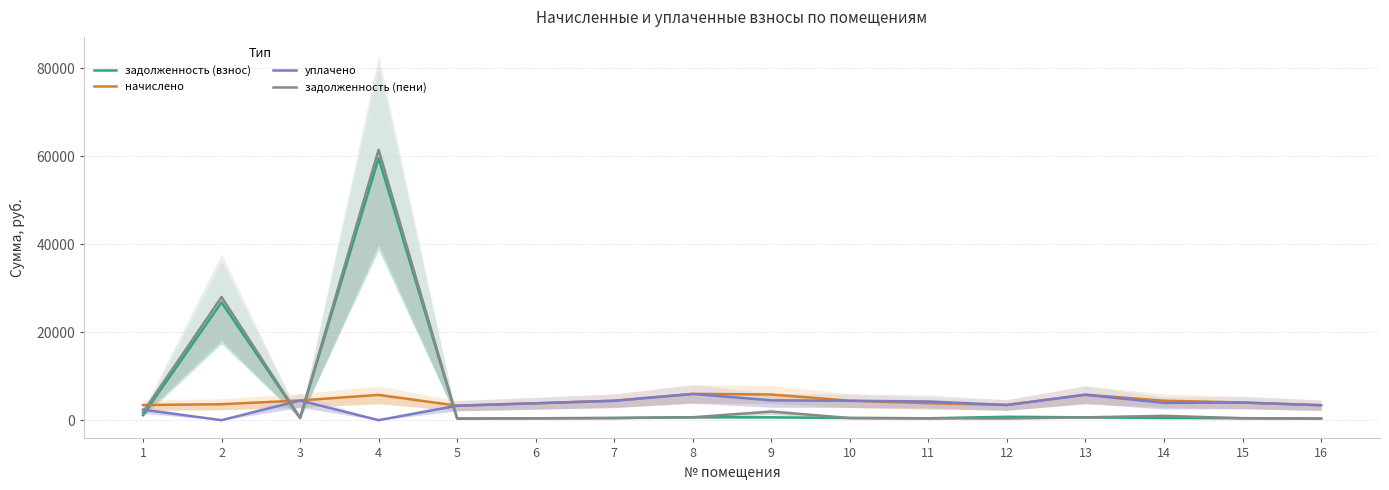

True or false: задолженность (пени) and задолженность (взнос) cross at least once.

True